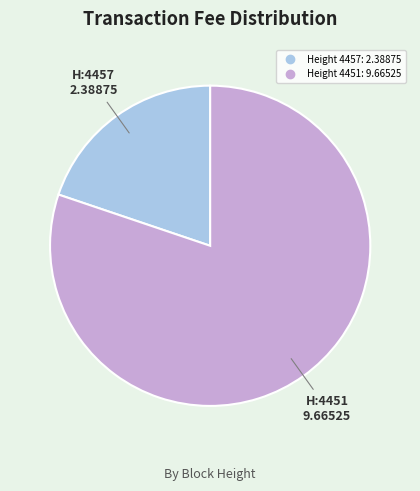

Is there a majority slice in this chart?

Yes